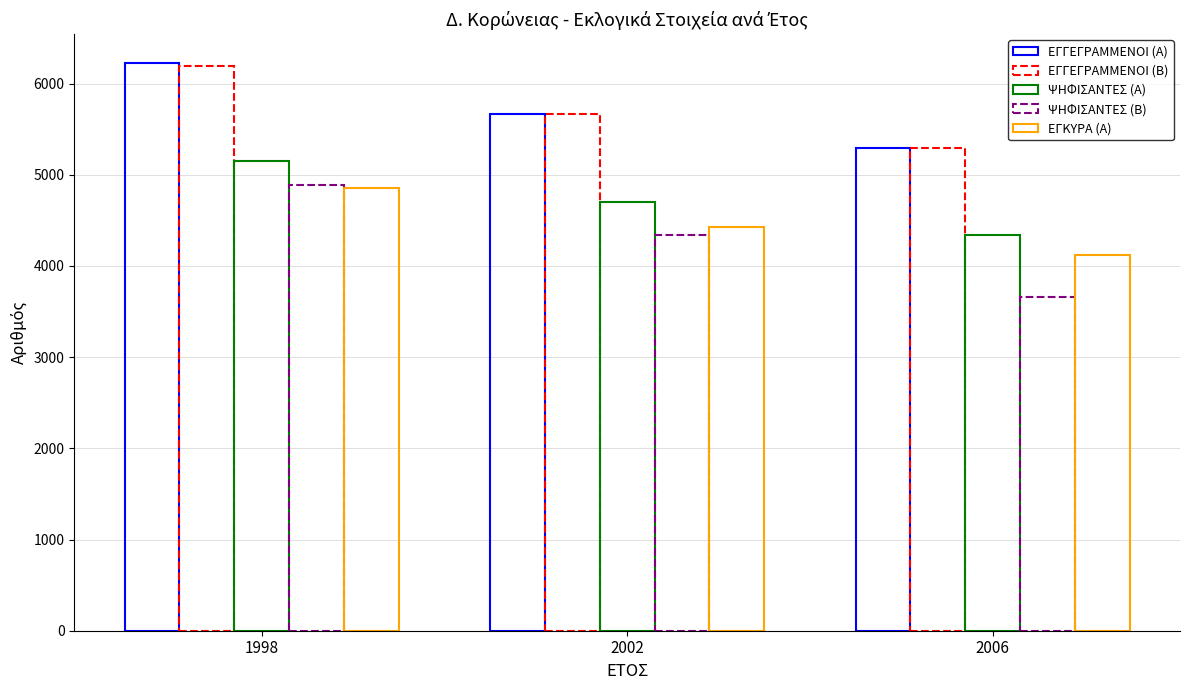

Does the chart contain stacked bars?

No